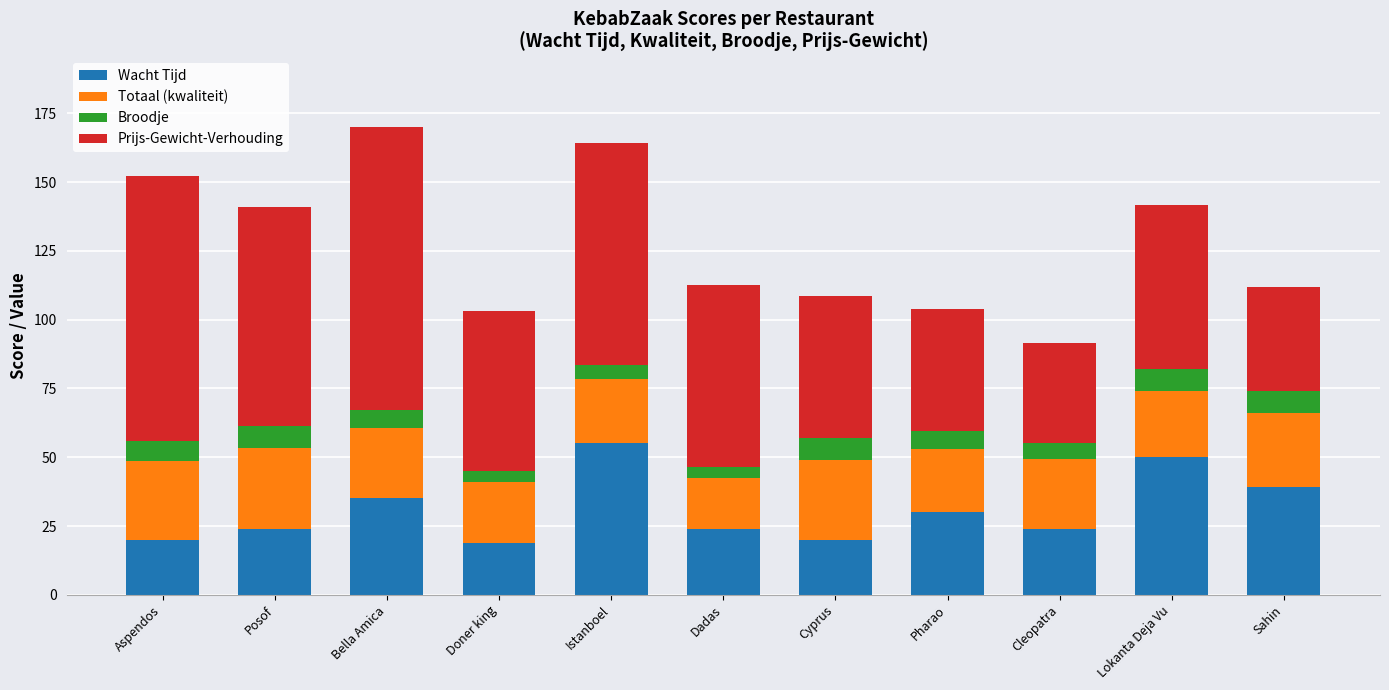

Does the chart contain stacked bars?

Yes